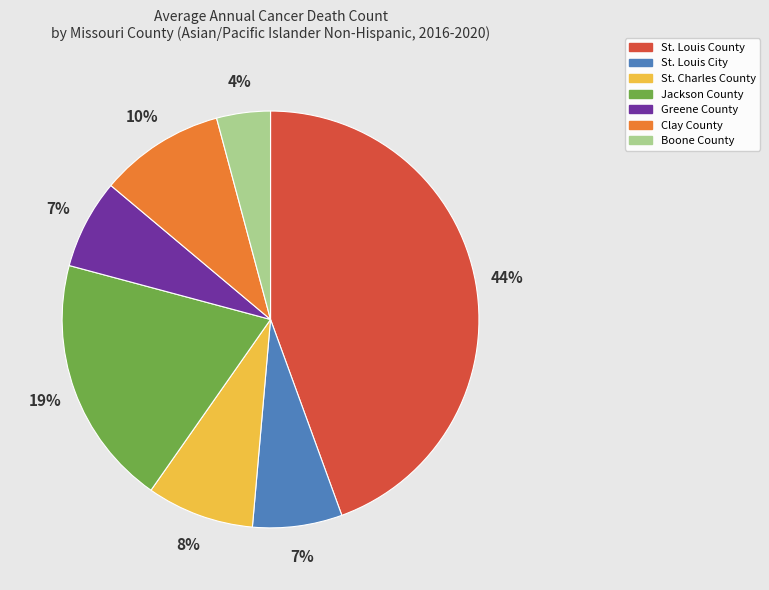

The Boone County slice represents 4% of the pie. True or false?

True